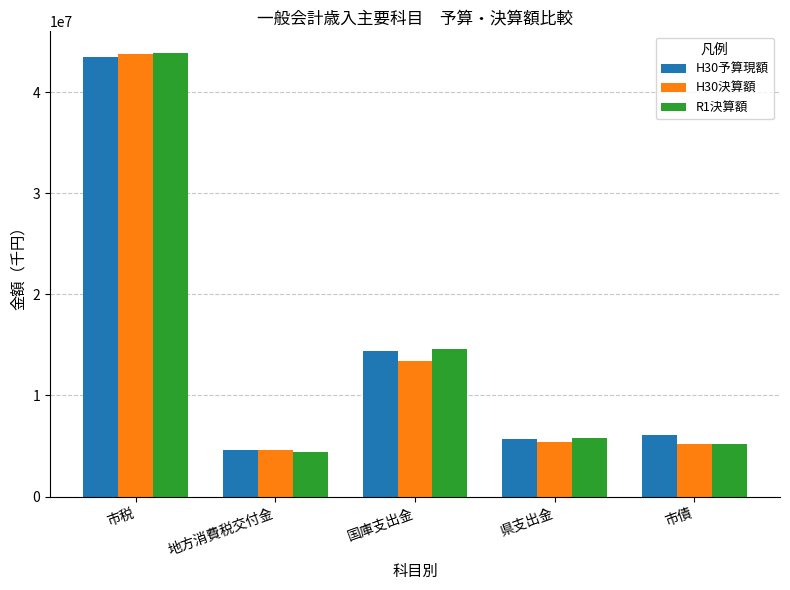

Does the chart contain stacked bars?

No